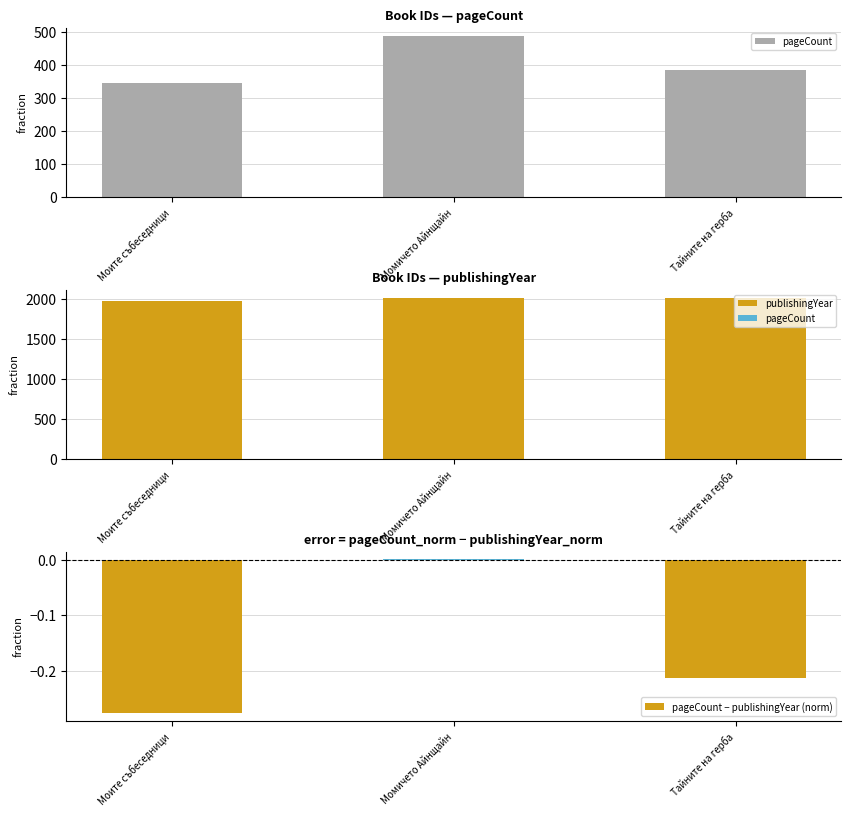

At which category does the chart reach its peak across all series?

Тайните на герба